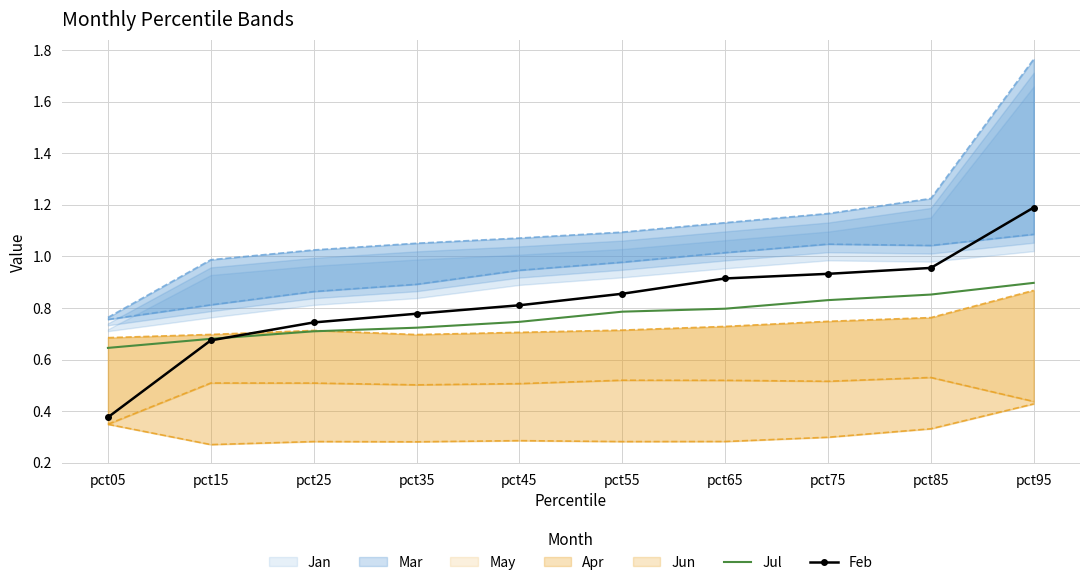

The Jul series shows 0.7 at pct15. True or false?

True